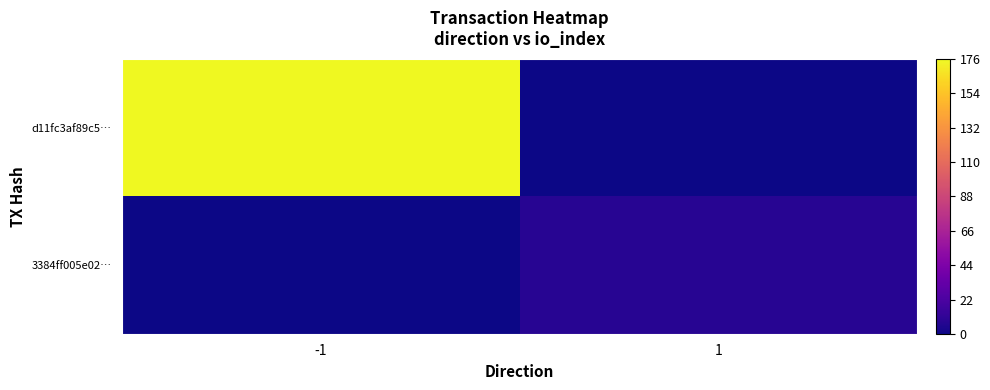

Reading left to right, list all the values displayed in this chart.

d11fc3af89c5…: -1=176	1=0
3384ff005e02…: -1=0	1=8